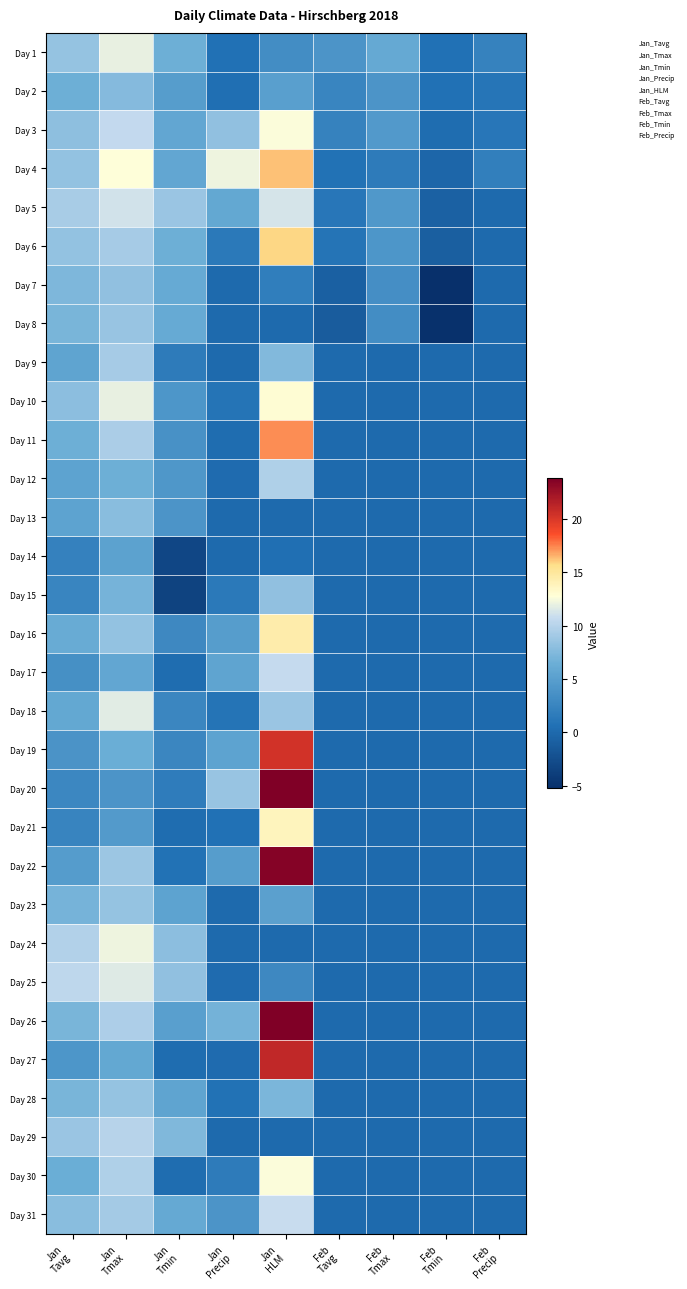

Reading left to right, extract all data points from this chart.

Day 1: Jan
Tavg=8.5	Jan
Tmax=12.0	Jan
Tmin=6.5	Jan
Precip=0.6	Jan
HLM=3.3	Feb
Tavg=4.0	Feb
Tmax=6.0	Feb
Tmin=0.6	Feb
Precip=2.3
Day 2: Jan
Tavg=6.5	Jan
Tmax=7.6	Jan
Tmin=4.9	Jan
Precip=0.5	Jan
HLM=5.0	Feb
Tavg=2.5	Feb
Tmax=4.0	Feb
Tmin=0.6	Feb
Precip=1.1
Day 3: Jan
Tavg=8.1	Jan
Tmax=10.6	Jan
Tmin=5.7	Jan
Precip=8.2	Jan
HLM=12.7	Feb
Tavg=2.3	Feb
Tmax=4.5	Feb
Tmin=0.2	Feb
Precip=1.2
Day 4: Jan
Tavg=8.3	Jan
Tmax=12.7	Jan
Tmin=5.7	Jan
Precip=12.2	Jan
HLM=16.3	Feb
Tavg=0.8	Feb
Tmax=1.6	Feb
Tmin=-0.3	Feb
Precip=2.0
Day 5: Jan
Tavg=9.4	Jan
Tmax=11.1	Jan
Tmin=8.7	Jan
Precip=5.8	Jan
HLM=11.3	Feb
Tavg=1.2	Feb
Tmax=4.4	Feb
Tmin=-0.8	Feb
Precip=0.0
Day 6: Jan
Tavg=8.4	Jan
Tmax=9.3	Jan
Tmin=6.5	Jan
Precip=1.4	Jan
HLM=15.8	Feb
Tavg=0.9	Feb
Tmax=4.2	Feb
Tmin=-1.0	Feb
Precip=0.0
Day 7: Jan
Tavg=7.3	Jan
Tmax=8.2	Jan
Tmin=6.0	Jan
Precip=0.0	Jan
HLM=1.8	Feb
Tavg=-0.9	Feb
Tmax=3.4	Feb
Tmin=-5.2	Feb
Precip=0.0
Day 8: Jan
Tavg=7.1	Jan
Tmax=8.6	Jan
Tmin=6.0	Jan
Precip=0.0	Jan
HLM=0.0	Feb
Tavg=-1.2	Feb
Tmax=3.3	Feb
Tmin=-5.1	Feb
Precip=0.0
Day 9: Jan
Tavg=5.5	Jan
Tmax=9.2	Jan
Tmin=1.6	Jan
Precip=0.0	Jan
HLM=7.5	Feb
Tavg=0.0	Feb
Tmax=0.0	Feb
Tmin=0.0	Feb
Precip=0.0
Day 10: Jan
Tavg=8.0	Jan
Tmax=12.0	Jan
Tmin=4.2	Jan
Precip=0.9	Jan
HLM=13.0	Feb
Tavg=0.0	Feb
Tmax=0.0	Feb
Tmin=0.0	Feb
Precip=0.0
Day 11: Jan
Tavg=6.5	Jan
Tmax=9.4	Jan
Tmin=3.7	Jan
Precip=0.3	Jan
HLM=17.3	Feb
Tavg=0.0	Feb
Tmax=0.0	Feb
Tmin=0.0	Feb
Precip=0.0
Day 12: Jan
Tavg=5.3	Jan
Tmax=6.5	Jan
Tmin=4.3	Jan
Precip=0.1	Jan
HLM=9.7	Feb
Tavg=0.0	Feb
Tmax=0.0	Feb
Tmin=0.0	Feb
Precip=0.0
Day 13: Jan
Tavg=5.4	Jan
Tmax=7.9	Jan
Tmin=4.0	Jan
Precip=0.0	Jan
HLM=0.0	Feb
Tavg=0.0	Feb
Tmax=0.0	Feb
Tmin=0.0	Feb
Precip=0.0
Day 14: Jan
Tavg=2.1	Jan
Tmax=5.3	Jan
Tmin=-3.1	Jan
Precip=0.0	Jan
HLM=0.5	Feb
Tavg=0.0	Feb
Tmax=0.0	Feb
Tmin=0.0	Feb
Precip=0.0
Day 15: Jan
Tavg=2.5	Jan
Tmax=6.9	Jan
Tmin=-3.5	Jan
Precip=1.4	Jan
HLM=8.2	Feb
Tavg=0.0	Feb
Tmax=0.0	Feb
Tmin=0.0	Feb
Precip=0.0
Day 16: Jan
Tavg=6.2	Jan
Tmax=8.4	Jan
Tmin=2.9	Jan
Precip=4.8	Jan
HLM=14.5	Feb
Tavg=0.0	Feb
Tmax=0.0	Feb
Tmin=0.0	Feb
Precip=0.0
Day 17: Jan
Tavg=3.6	Jan
Tmax=5.8	Jan
Tmin=0.2	Jan
Precip=5.5	Jan
HLM=10.7	Feb
Tavg=0.0	Feb
Tmax=0.0	Feb
Tmin=0.0	Feb
Precip=0.0
Day 18: Jan
Tavg=5.8	Jan
Tmax=11.7	Jan
Tmin=2.7	Jan
Precip=0.9	Jan
HLM=8.7	Feb
Tavg=0.0	Feb
Tmax=0.0	Feb
Tmin=0.0	Feb
Precip=0.0
Day 19: Jan
Tavg=4.0	Jan
Tmax=6.4	Jan
Tmin=2.6	Jan
Precip=5.4	Jan
HLM=20.3	Feb
Tavg=0.0	Feb
Tmax=0.0	Feb
Tmin=0.0	Feb
Precip=0.0
Day 20: Jan
Tavg=2.7	Jan
Tmax=4.1	Jan
Tmin=1.8	Jan
Precip=8.6	Jan
HLM=23.8	Feb
Tavg=0.0	Feb
Tmax=0.0	Feb
Tmin=0.0	Feb
Precip=0.0
Day 21: Jan
Tavg=2.4	Jan
Tmax=4.6	Jan
Tmin=0.3	Jan
Precip=0.6	Jan
HLM=13.8	Feb
Tavg=0.0	Feb
Tmax=0.0	Feb
Tmin=0.0	Feb
Precip=0.0
Day 22: Jan
Tavg=4.7	Jan
Tmax=8.7	Jan
Tmin=0.7	Jan
Precip=4.8	Jan
HLM=23.5	Feb
Tavg=0.0	Feb
Tmax=0.0	Feb
Tmin=0.0	Feb
Precip=0.0
Day 23: Jan
Tavg=7.0	Jan
Tmax=8.4	Jan
Tmin=5.3	Jan
Precip=0.0	Jan
HLM=5.2	Feb
Tavg=0.0	Feb
Tmax=0.0	Feb
Tmin=0.0	Feb
Precip=0.0
Day 24: Jan
Tavg=9.8	Jan
Tmax=12.2	Jan
Tmin=8.0	Jan
Precip=0.0	Jan
HLM=0.0	Feb
Tavg=0.0	Feb
Tmax=0.0	Feb
Tmin=0.0	Feb
Precip=0.0
Day 25: Jan
Tavg=10.4	Jan
Tmax=11.7	Jan
Tmin=8.3	Jan
Precip=0.1	Jan
HLM=2.8	Feb
Tavg=0.0	Feb
Tmax=0.0	Feb
Tmin=0.0	Feb
Precip=0.0
Day 26: Jan
Tavg=7.1	Jan
Tmax=9.6	Jan
Tmin=5.1	Jan
Precip=6.9	Jan
HLM=23.8	Feb
Tavg=0.0	Feb
Tmax=0.0	Feb
Tmin=0.0	Feb
Precip=0.0
Day 27: Jan
Tavg=4.1	Jan
Tmax=5.9	Jan
Tmin=0.3	Jan
Precip=0.1	Jan
HLM=21.0	Feb
Tavg=0.0	Feb
Tmax=0.0	Feb
Tmin=0.0	Feb
Precip=0.0
Day 28: Jan
Tavg=7.0	Jan
Tmax=8.5	Jan
Tmin=5.5	Jan
Precip=0.7	Jan
HLM=7.2	Feb
Tavg=0.0	Feb
Tmax=0.0	Feb
Tmin=0.0	Feb
Precip=0.0
Day 29: Jan
Tavg=8.6	Jan
Tmax=10.0	Jan
Tmin=7.4	Jan
Precip=0.0	Jan
HLM=0.0	Feb
Tavg=0.0	Feb
Tmax=0.0	Feb
Tmin=0.0	Feb
Precip=0.0
Day 30: Jan
Tavg=6.4	Jan
Tmax=9.7	Jan
Tmin=0.2	Jan
Precip=1.6	Jan
HLM=12.7	Feb
Tavg=0.0	Feb
Tmax=0.0	Feb
Tmin=0.0	Feb
Precip=0.0
Day 31: Jan
Tavg=7.9	Jan
Tmax=9.2	Jan
Tmin=5.9	Jan
Precip=4.0	Jan
HLM=10.8	Feb
Tavg=0.0	Feb
Tmax=0.0	Feb
Tmin=0.0	Feb
Precip=0.0